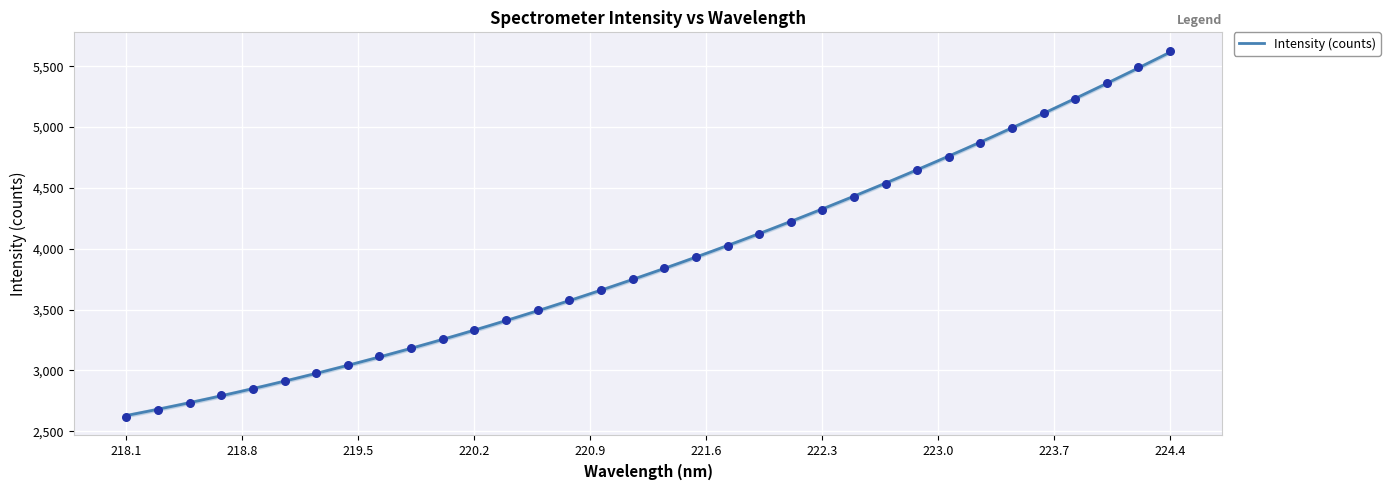

What is the change in value from 218.6332 to 221.4993?

+1136.3